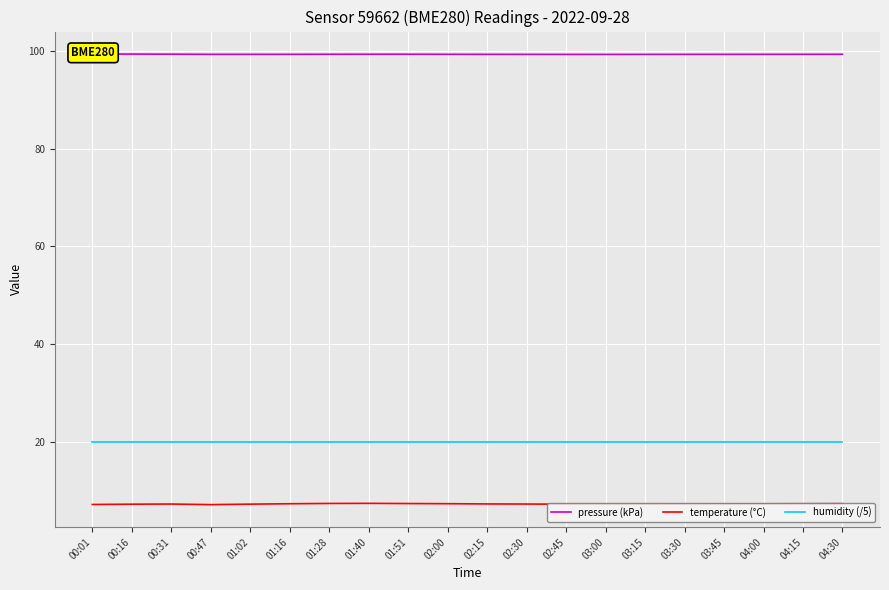

At 01:28, list the series in order from smallest to largest.

temperature (°C), humidity (/5), pressure (kPa)